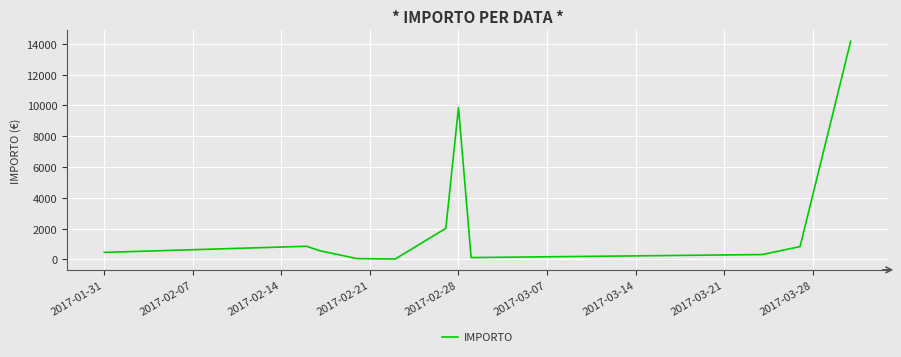

How many series are shown in this chart?

1